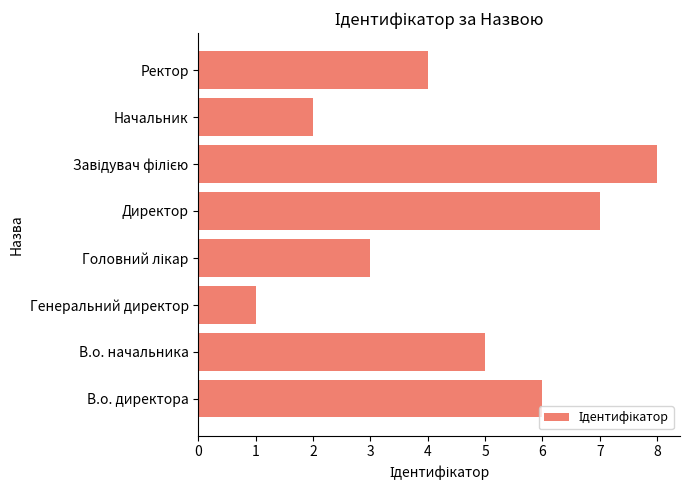

What is the ratio of the value at Начальник to the value at В.о. начальника?

0.4